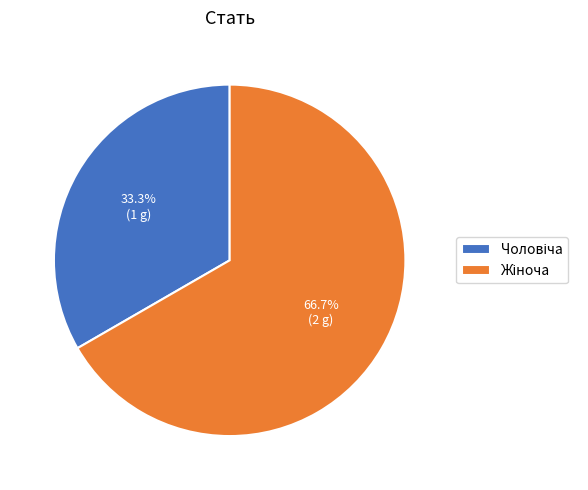

Is there a majority slice in this chart?

Yes